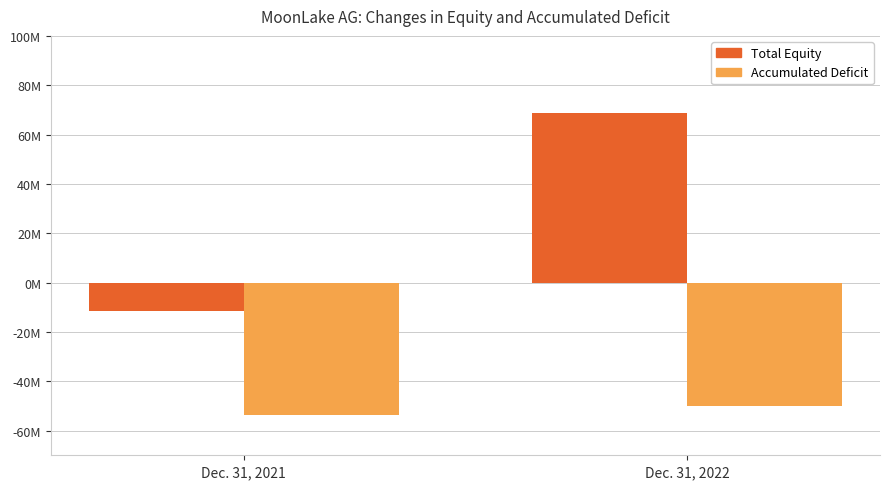

At which label is Accumulated Deficit closest to -51808432?

Dec. 31, 2021